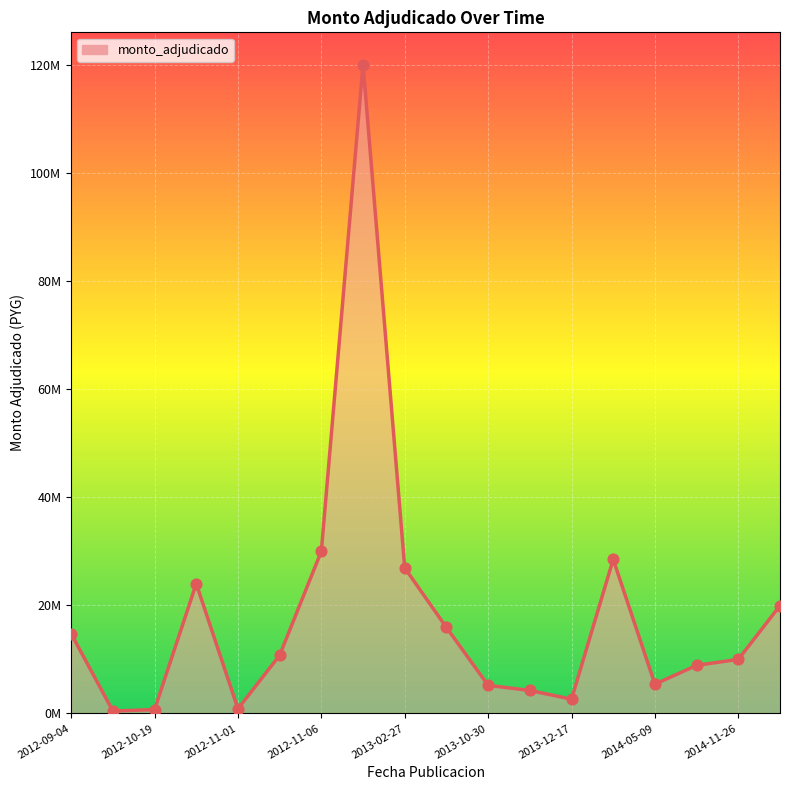

Does the chart have visible grid lines?

Yes